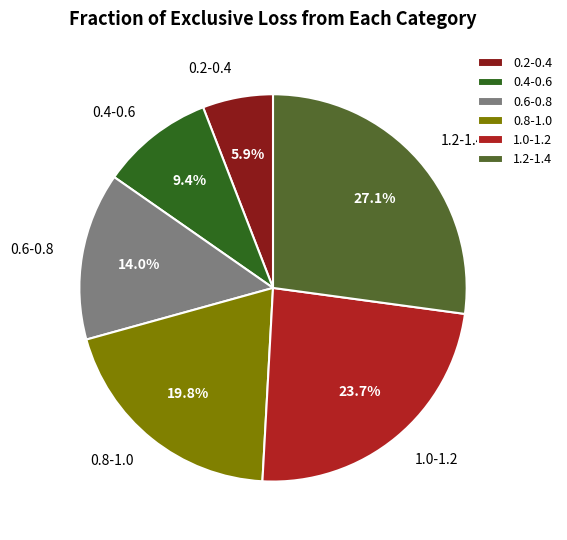

Does 1.2-1.4 represent more than half of the total?

No